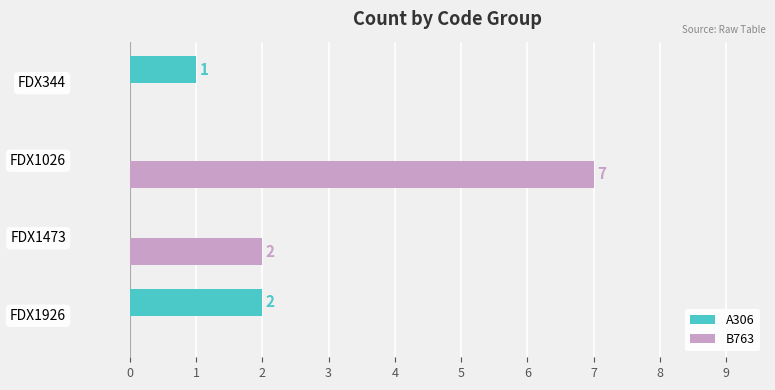

How many B763 values are between 0 and 7?

4